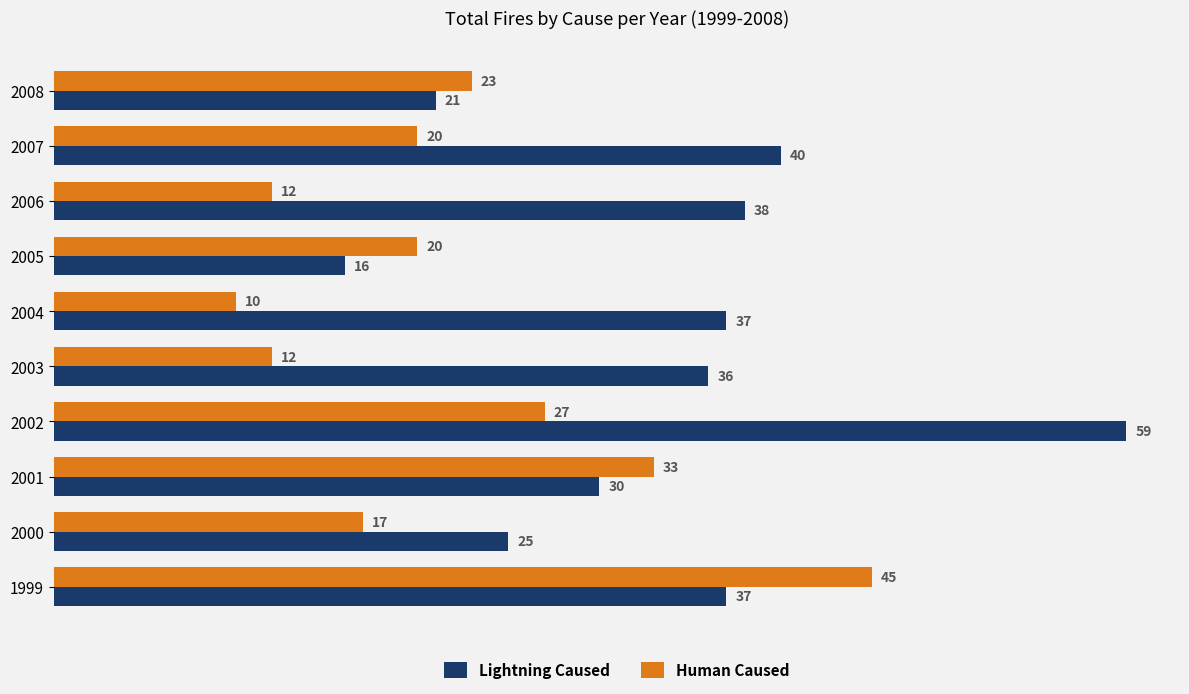

True or false: Lightning Caused has a value of 49 at 2001.

False